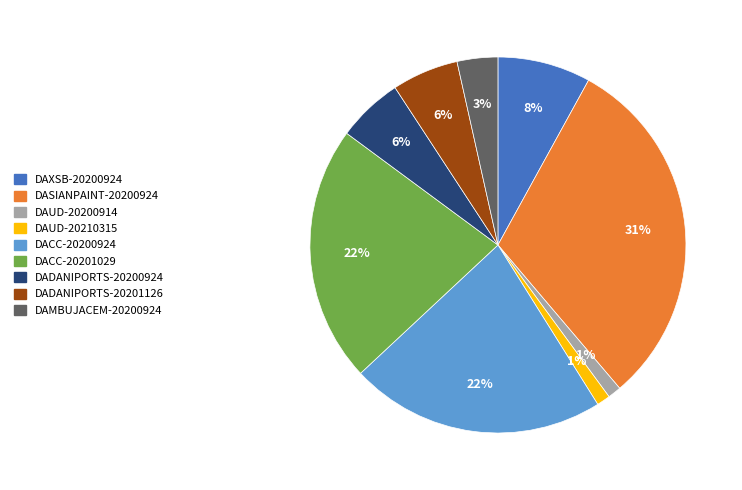

Between DAUD-20210315 and DACC-20200924, which is larger?

DACC-20200924